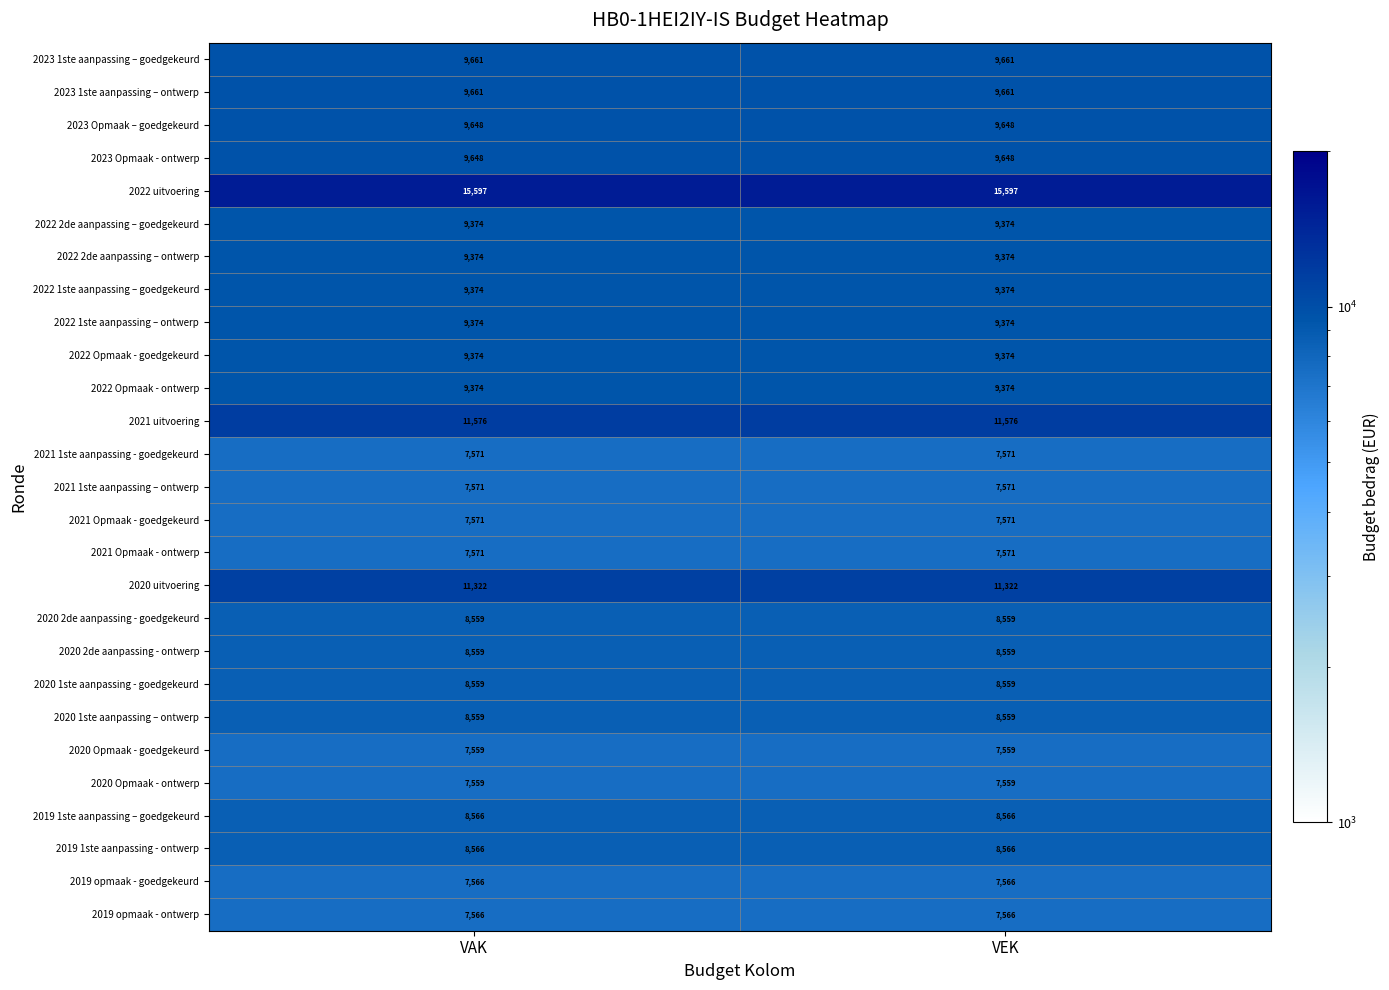

True or false: 2022 Opmaak - goedgekeurd has a value of 9374 at VAK.

True